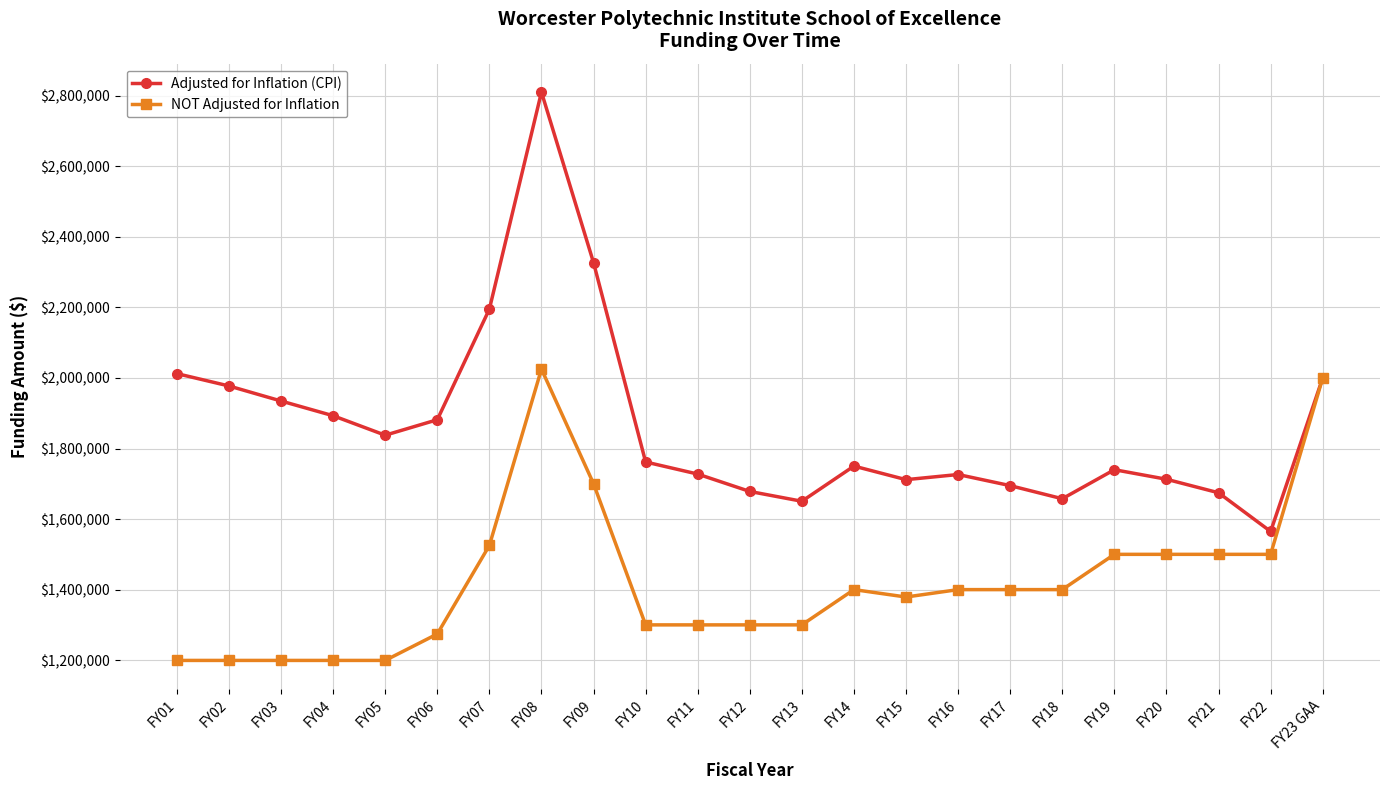

What is the sum of the NOT Adjusted for Inflation values at FY05 and FY19?

2699231